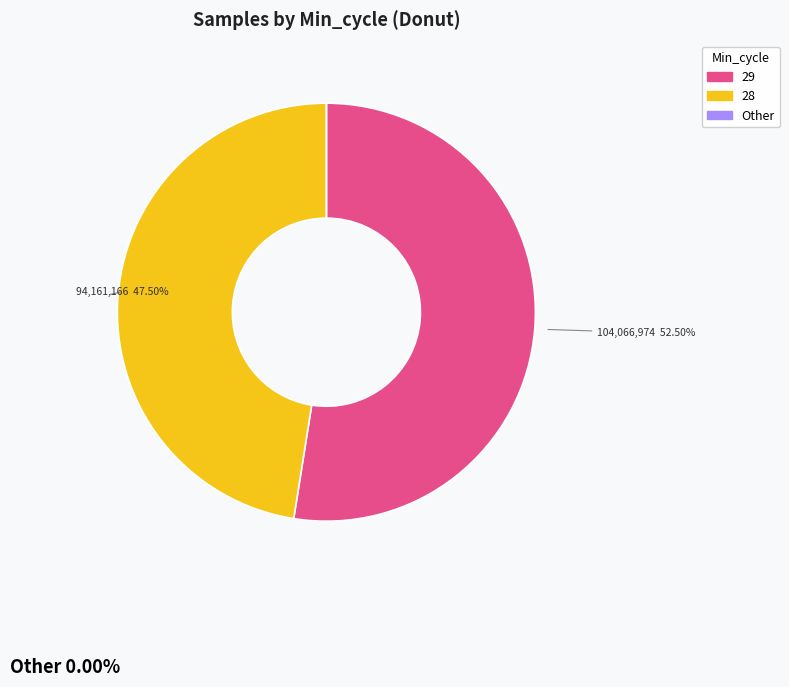

Which category has the biggest portion of the pie?

29